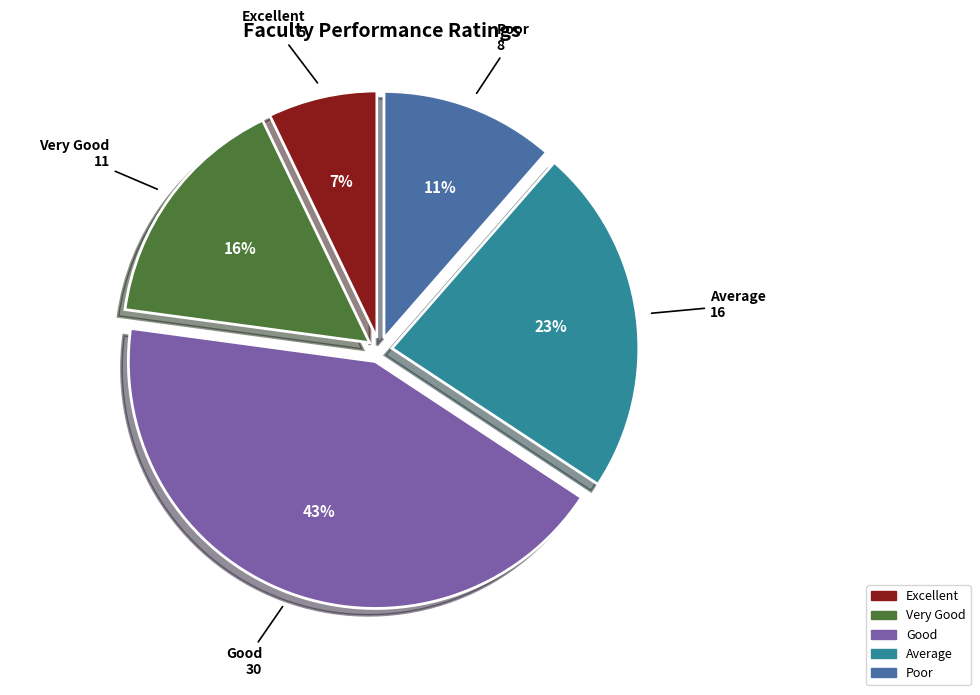

Do Very Good and Poor together represent more than half of the pie?

No